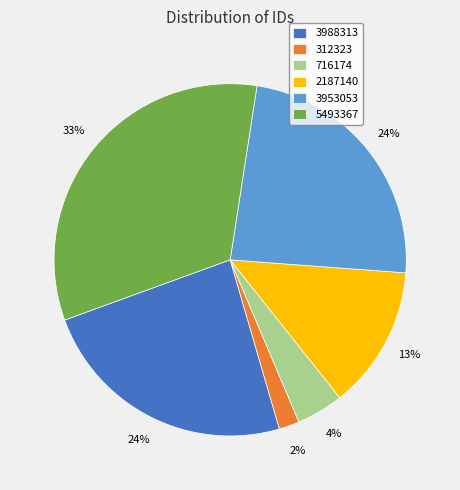

Combined, do 5493367 and 3988313 account for over 50%?

Yes